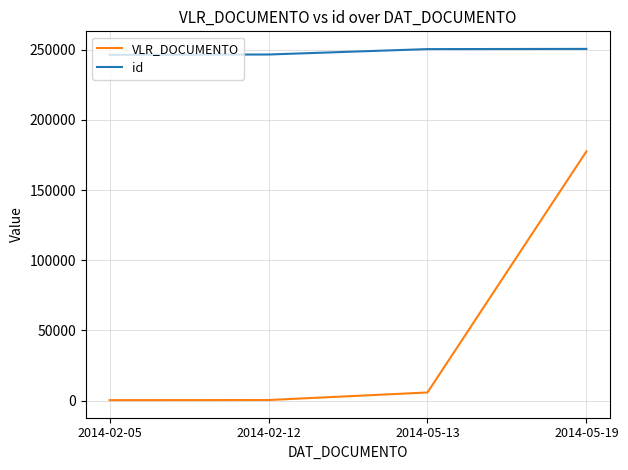

At which category is the sum across all series the highest?

2014-05-19